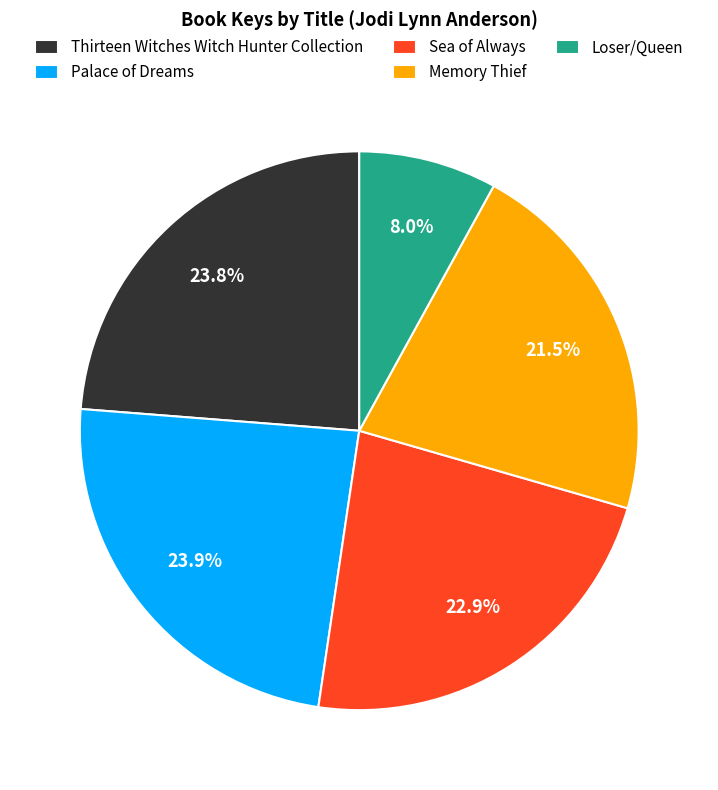

True or false: Palace of Dreams accounts for 24% of the total.

True